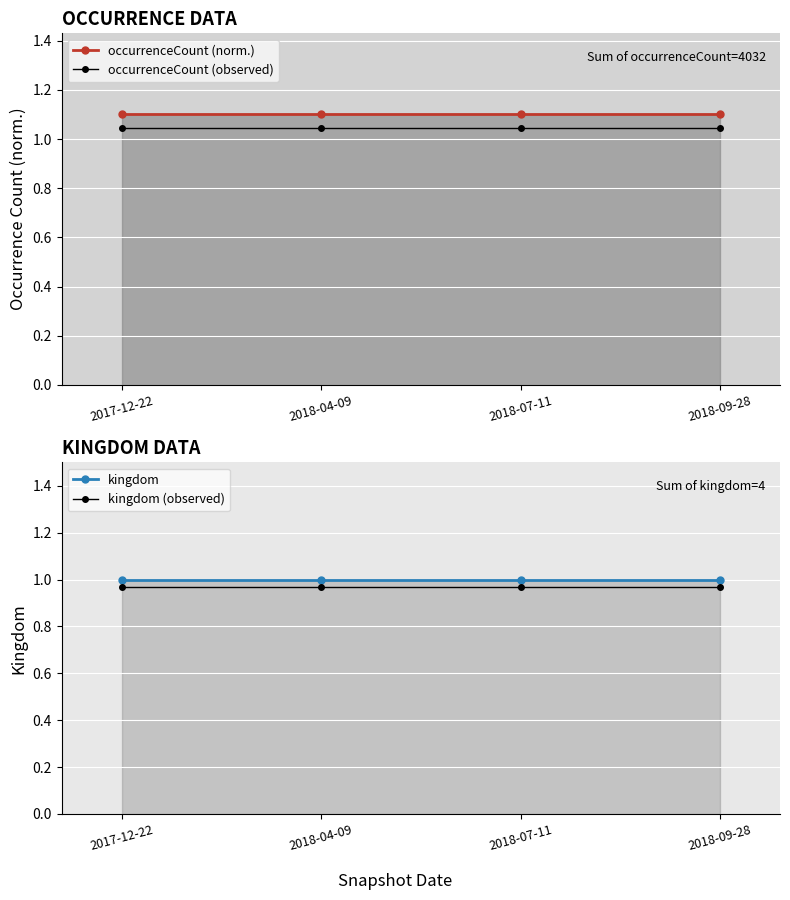

At which category is the sum across all series the highest?

2017-12-22